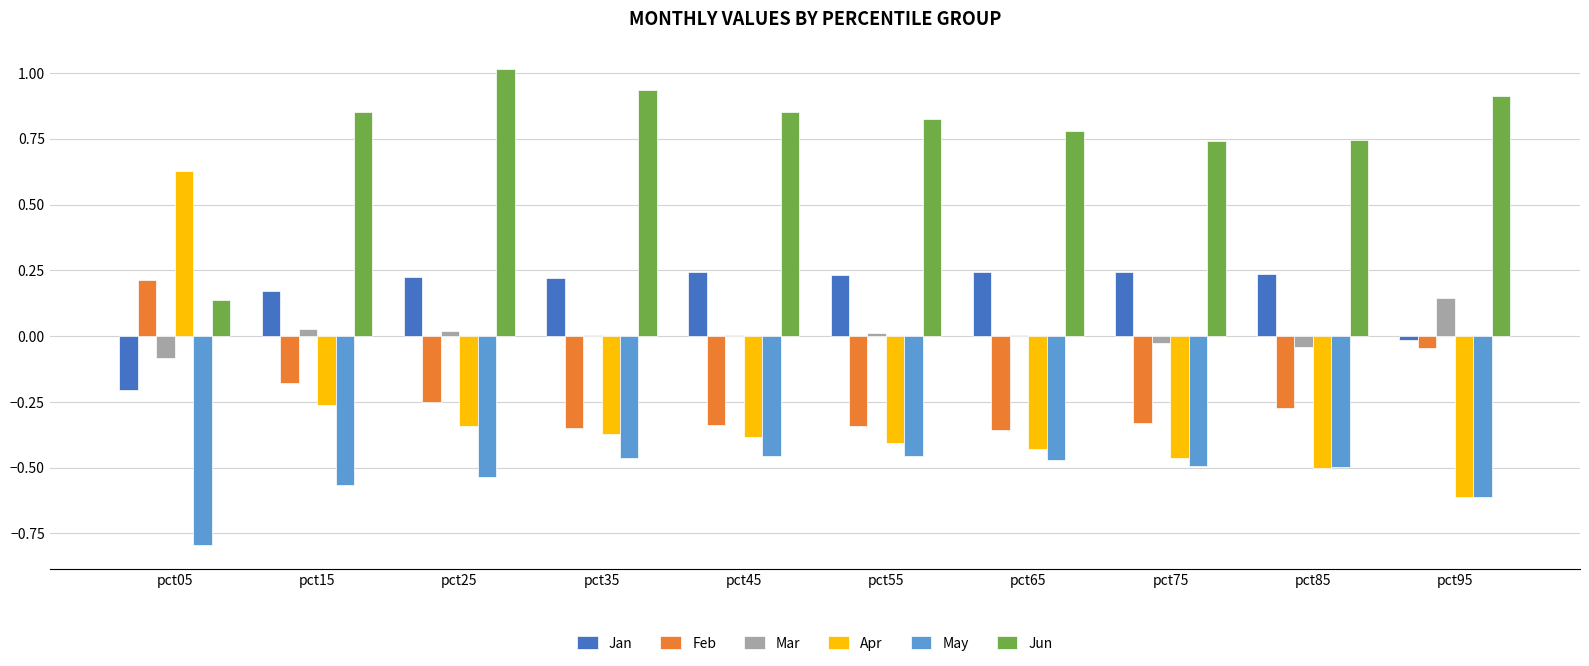

Which series changed the most between pct05 and pct65?

Apr